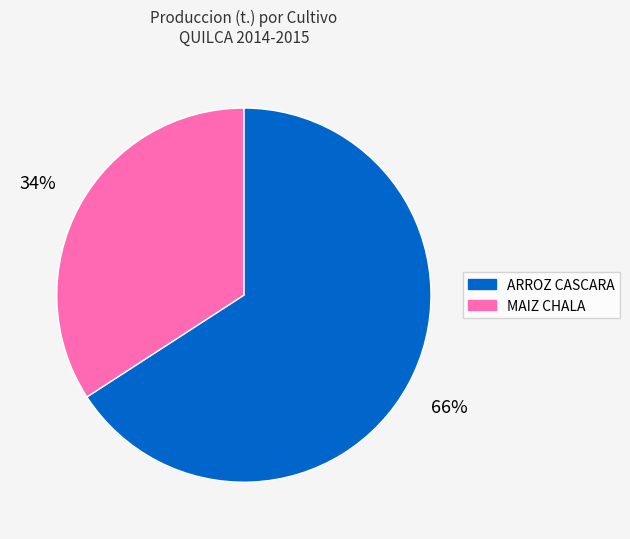

Which slice is the largest?

ARROZ CASCARA